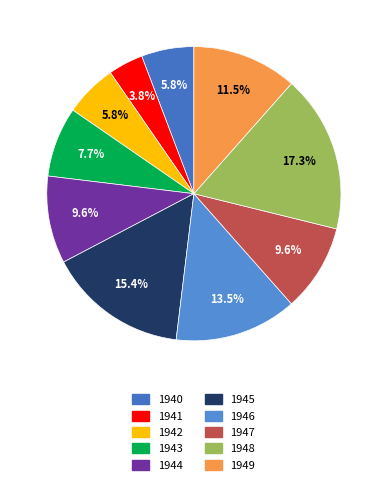

Does any single category account for the majority?

No